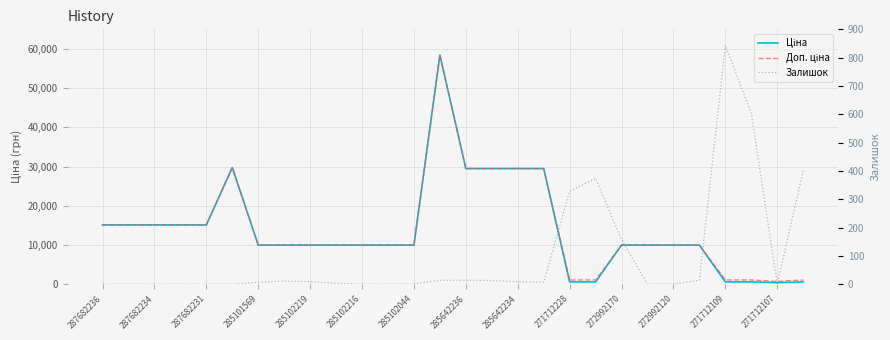

How many lines are shown in the chart?

3